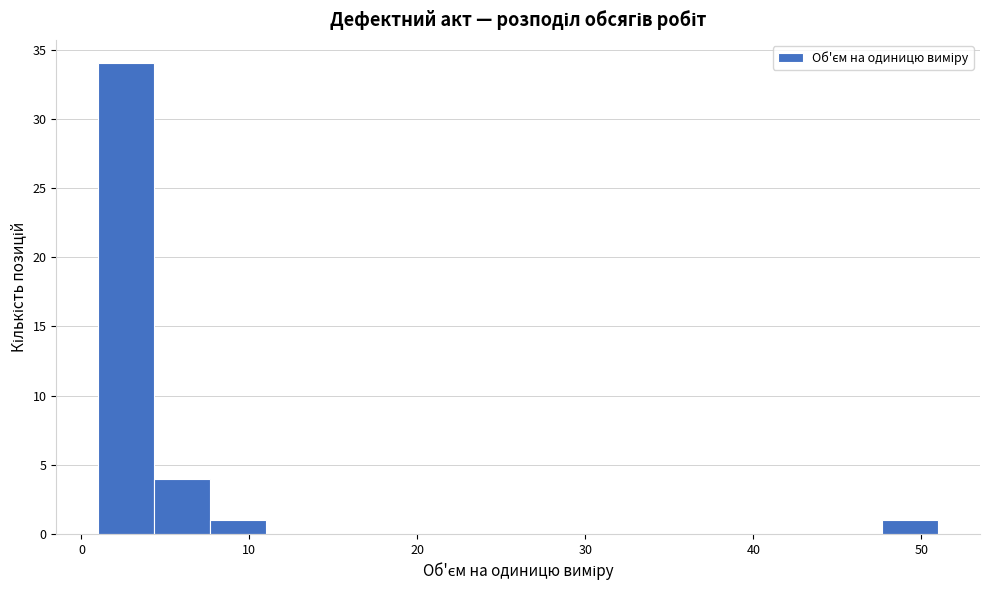

Around what value on the x-axis is the tallest bar? Give the approximate position of its centre, as read against the axis.

3